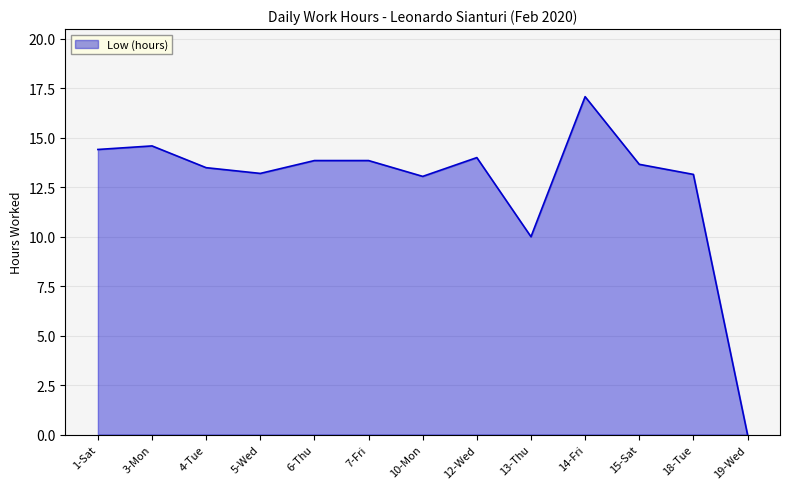

What position from the right is 1-Sat?

13